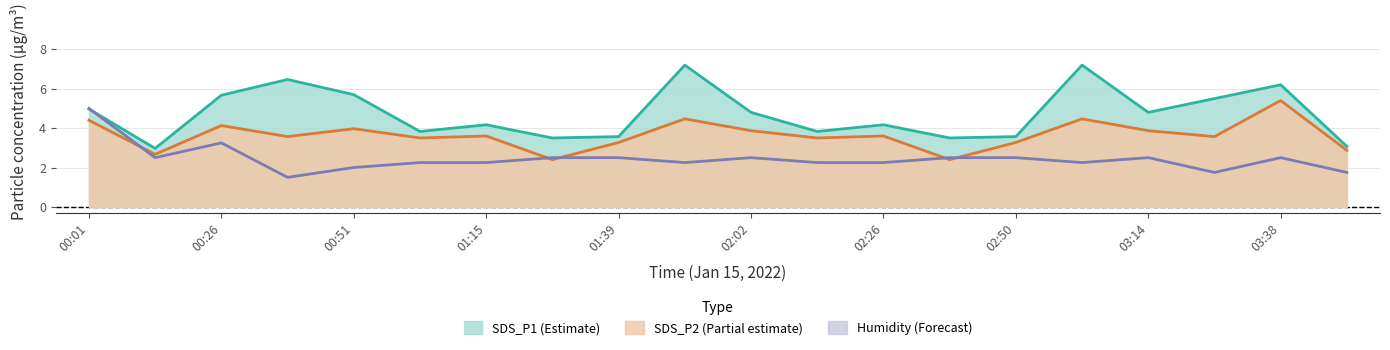

Where do SDS_P1 and Humidity_upper first cross each other?

00:01 and 00:14